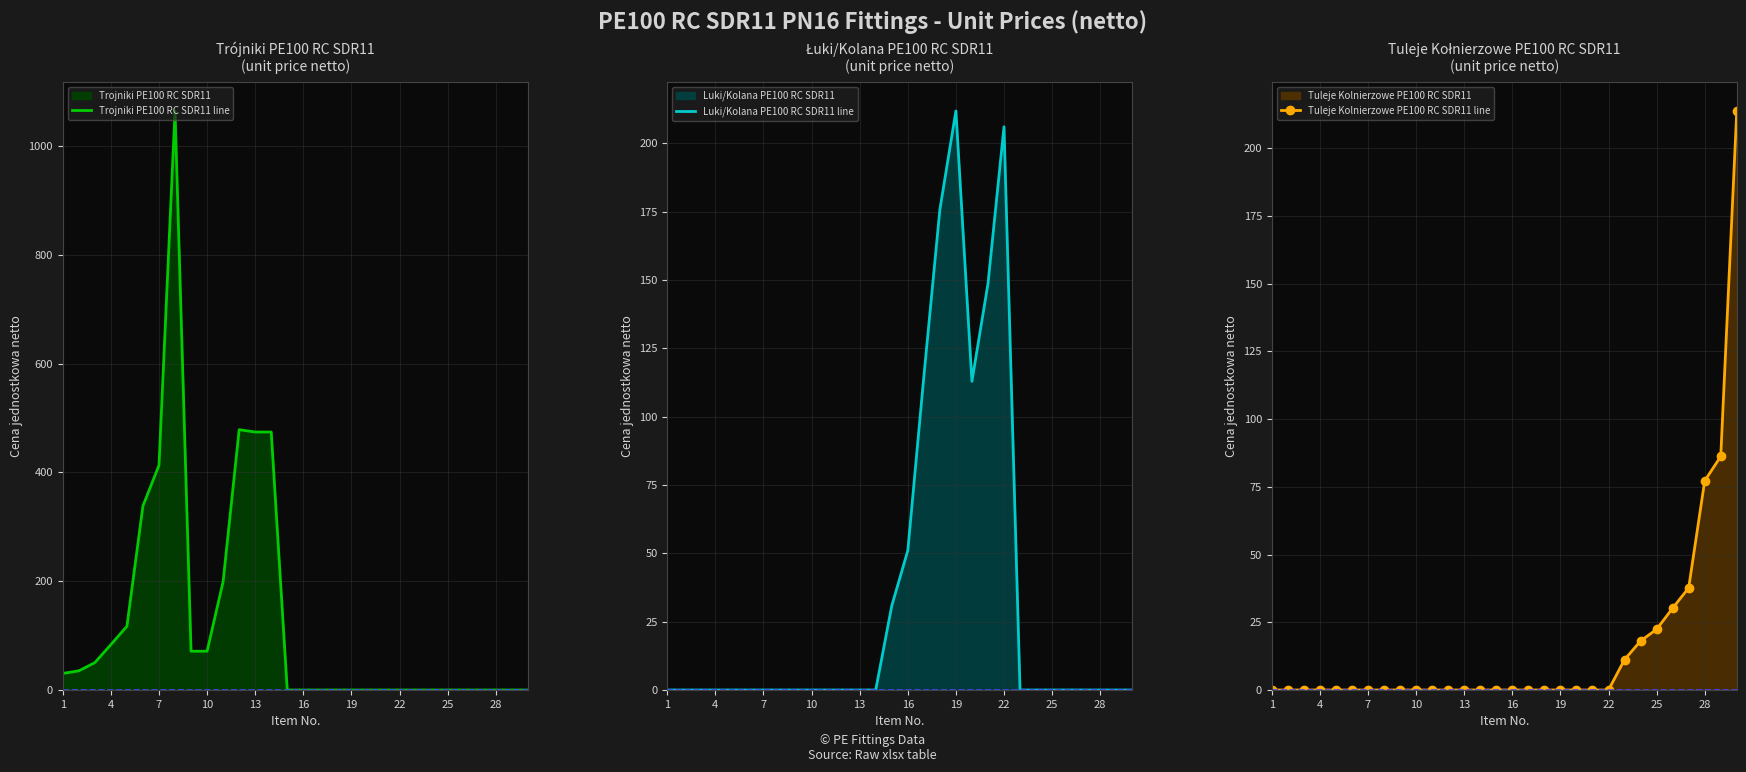

True or false: Luki/Kolana PE100 RC SDR11 line has a value of 81.6 at 17.

False